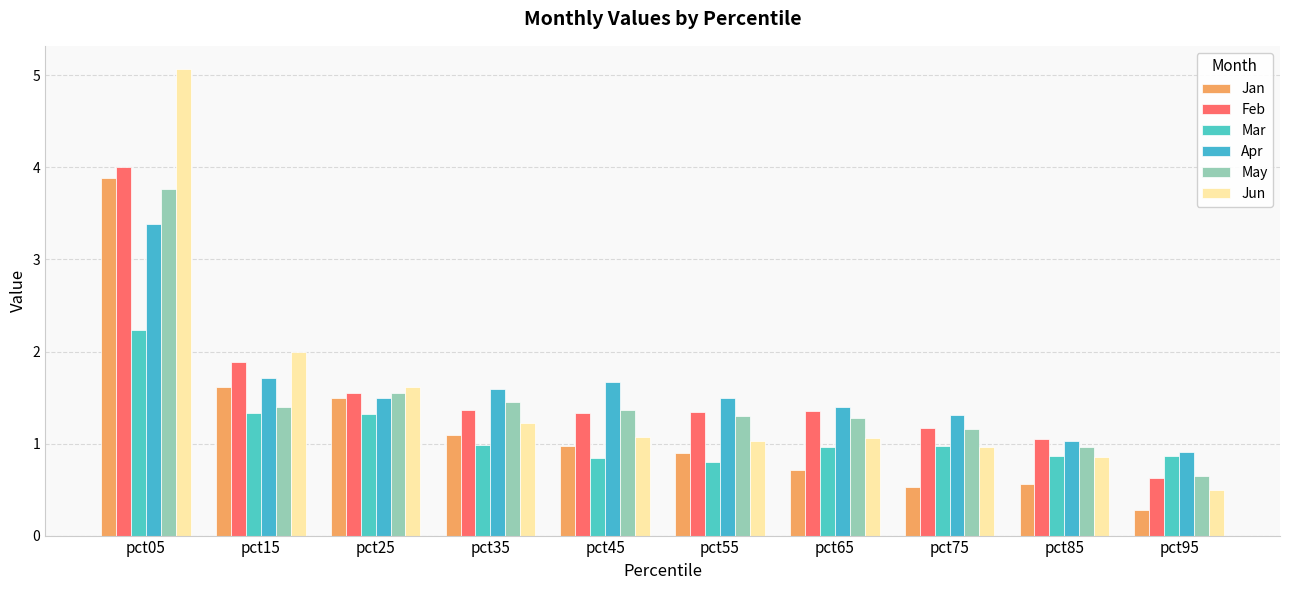

What is the value of the May bar at the 7th from the left?

1.3